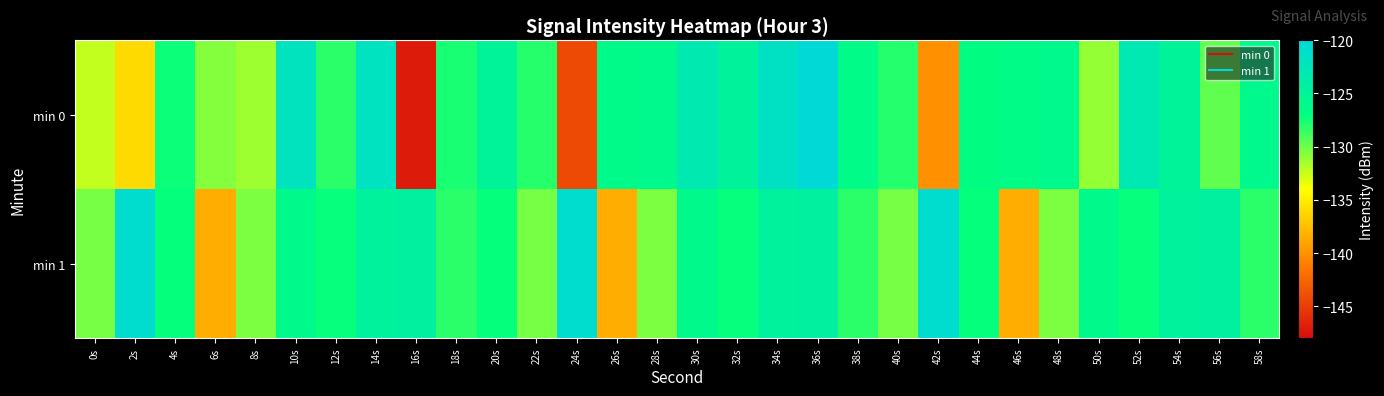

Reading left to right, extract all data points from this chart.

min 0: 0s=-132.4	2s=-136.0	4s=-127.3	6s=-130.7	8s=-131.4	10s=-122.0	12s=-128.2	14s=-121.9	16s=-147.1	18s=-127.7	20s=-125.0	22s=-128.0	24s=-144.1	26s=-126.2	28s=-125.9	30s=-123.1	32s=-124.9	34s=-121.6	36s=-120.3	38s=-126.3	40s=-128.0	42s=-140.0	44s=-126.8	46s=-126.5	48s=-125.9	50s=-131.1	52s=-123.0	54s=-125.0	56s=-129.6	58s=-126.0
min 1: 0s=-130.2	2s=-120.8	4s=-127.1	6s=-138.5	8s=-130.4	10s=-126.0	12s=-127.2	14s=-124.7	16s=-124.4	18s=-128.2	20s=-127.1	22s=-130.2	24s=-120.8	26s=-138.5	28s=-130.4	30s=-126.0	32s=-127.2	34s=-124.7	36s=-124.4	38s=-128.2	40s=-130.2	42s=-120.8	44s=-127.1	46s=-138.5	48s=-130.4	50s=-126.0	52s=-127.2	54s=-124.7	56s=-124.4	58s=-128.2